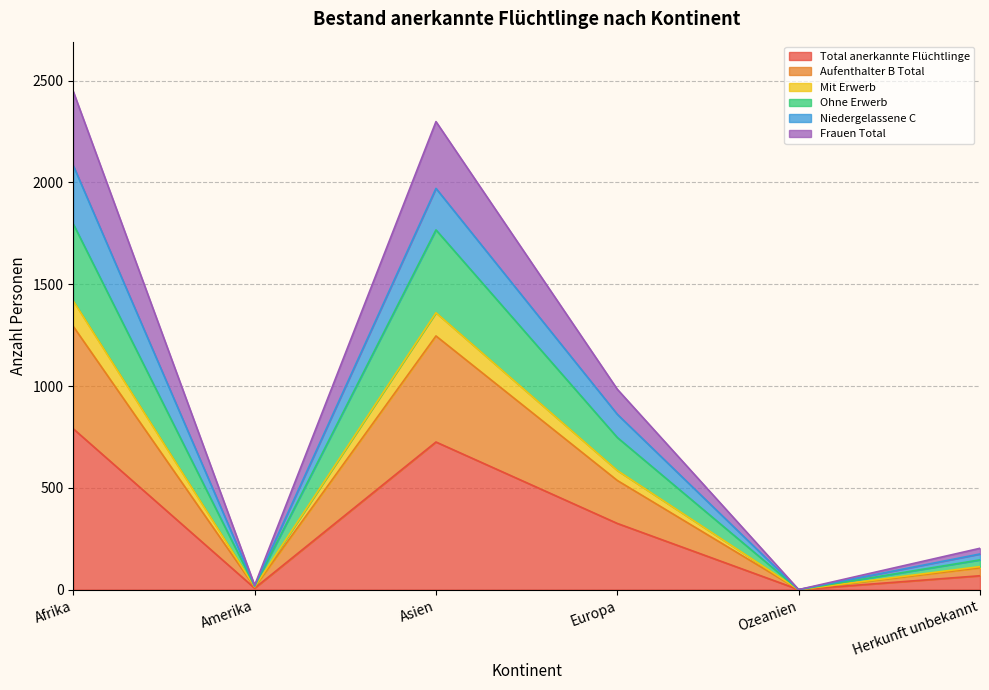

True or false: Total anerkannte Flüchtlinge has a value of 363 at Ozeanien.

False